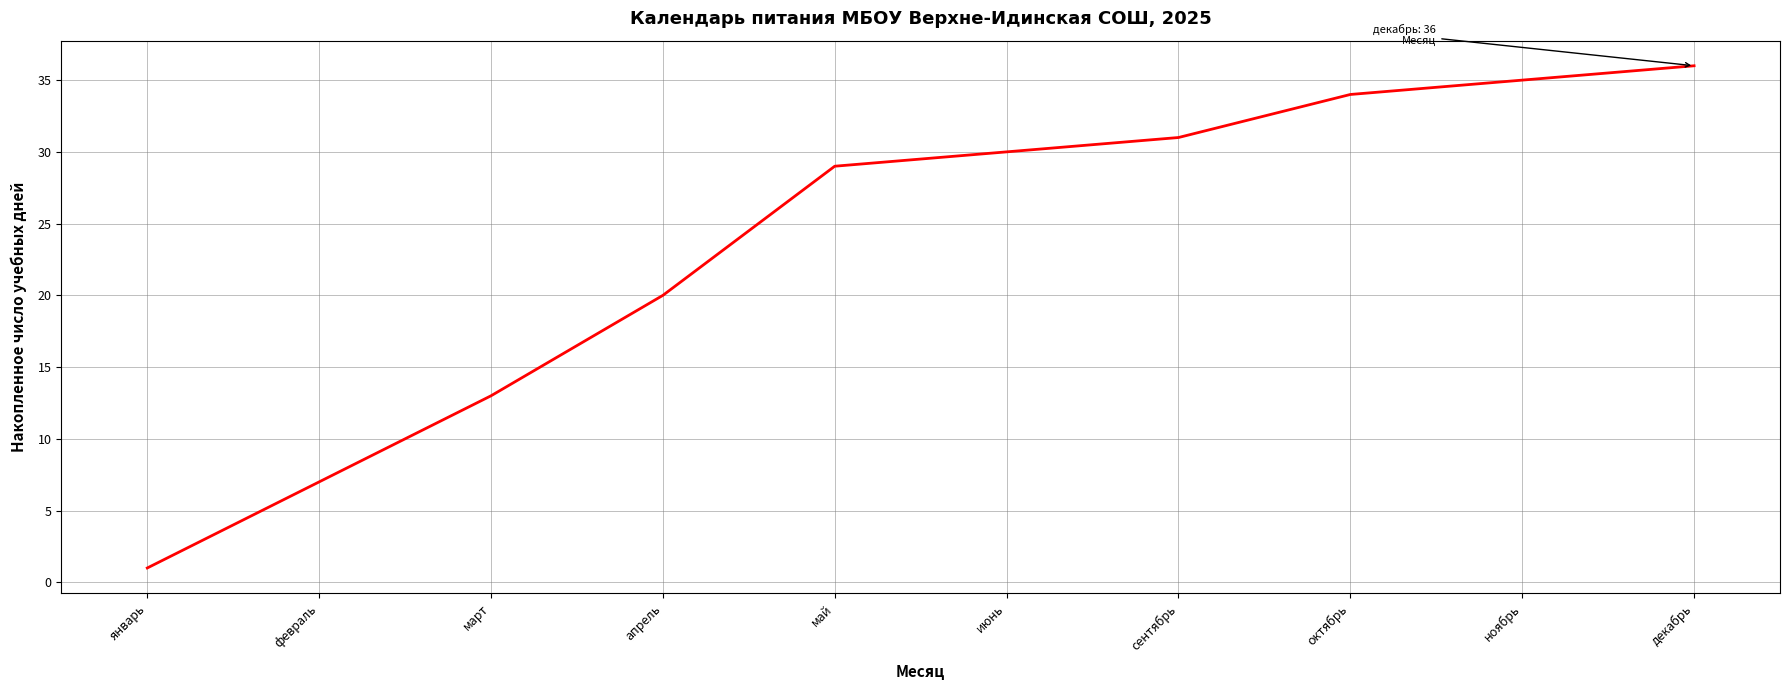

What value does the data have at май?

29